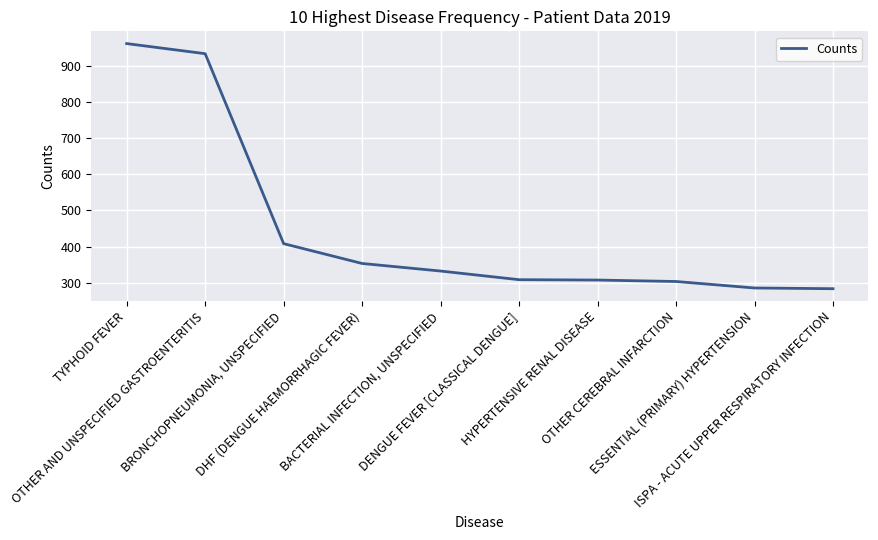

How many categories are shown in the chart?

10